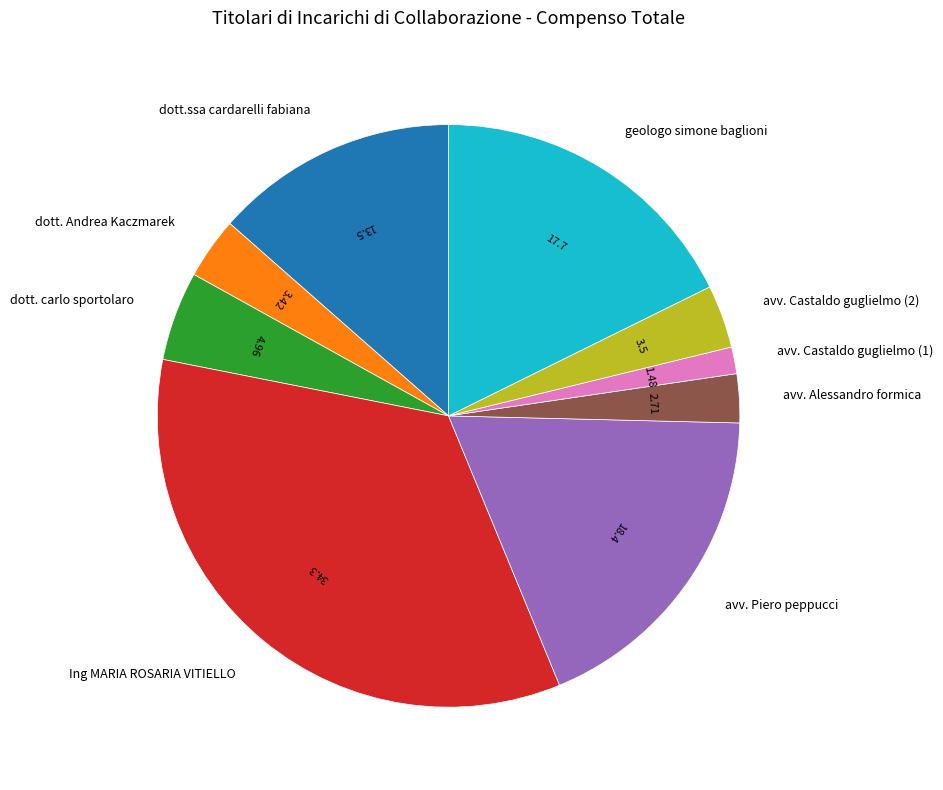

Do dott. carlo sportolaro and dott. Andrea Kaczmarek together represent more than half of the pie?

No